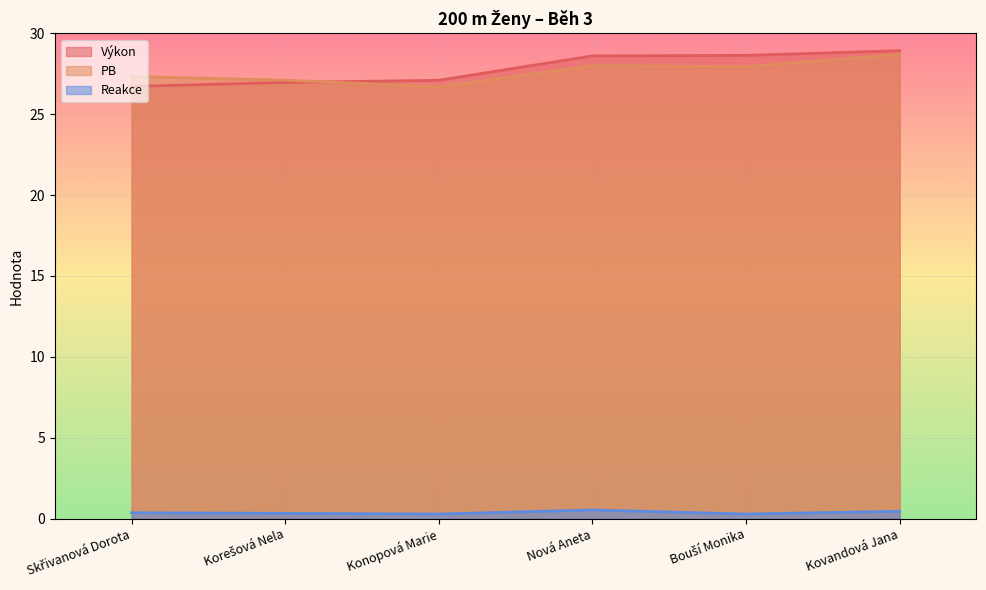

What is the maximum value for Reakce?

0.5